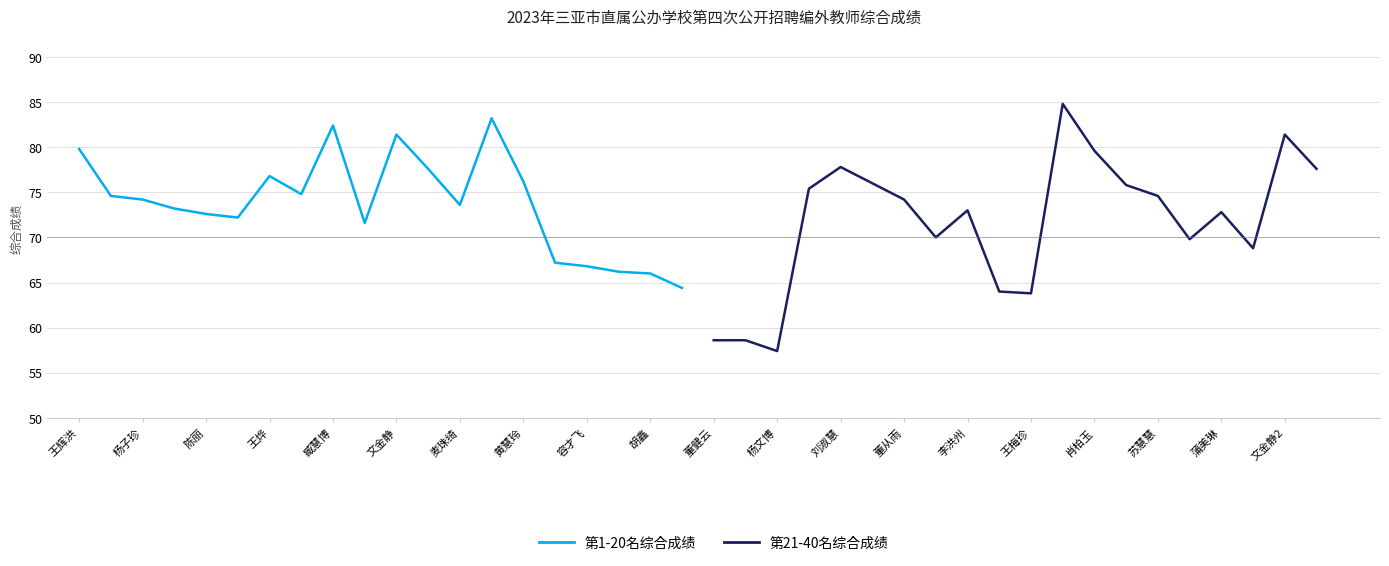

How many distinct data groups are displayed?

2